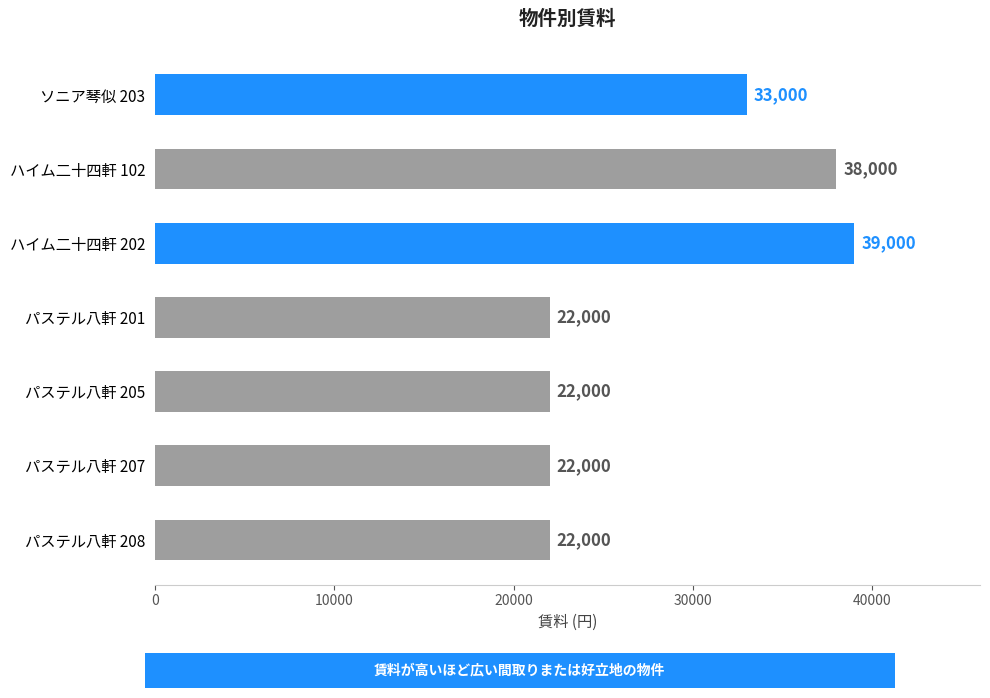

At which label is the value closest to 30500?

ソニア琴似 203